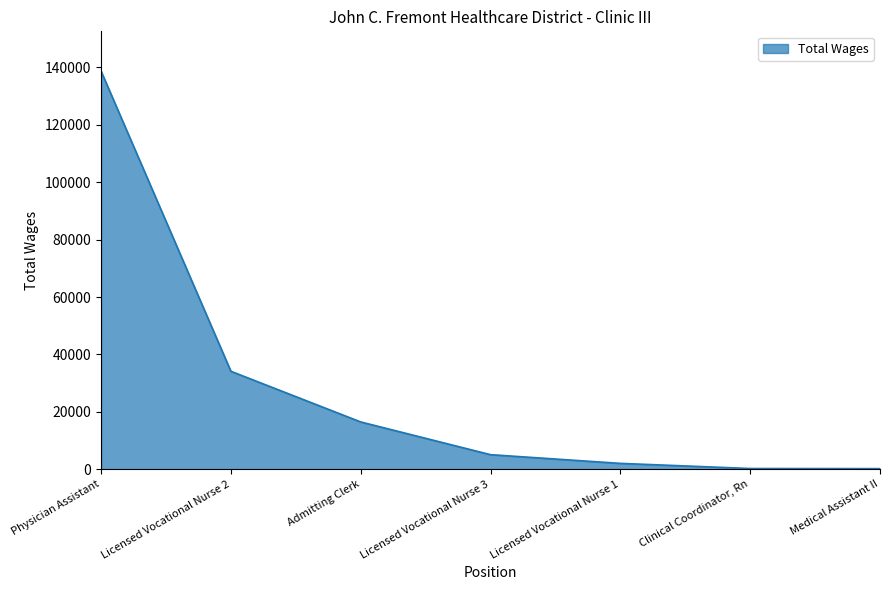

What is the smallest value displayed?

196